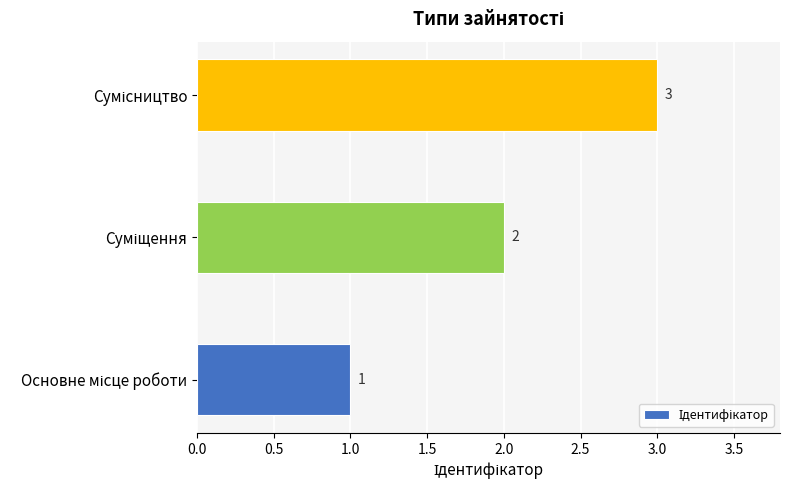

How many values are between 1 and 3?

3